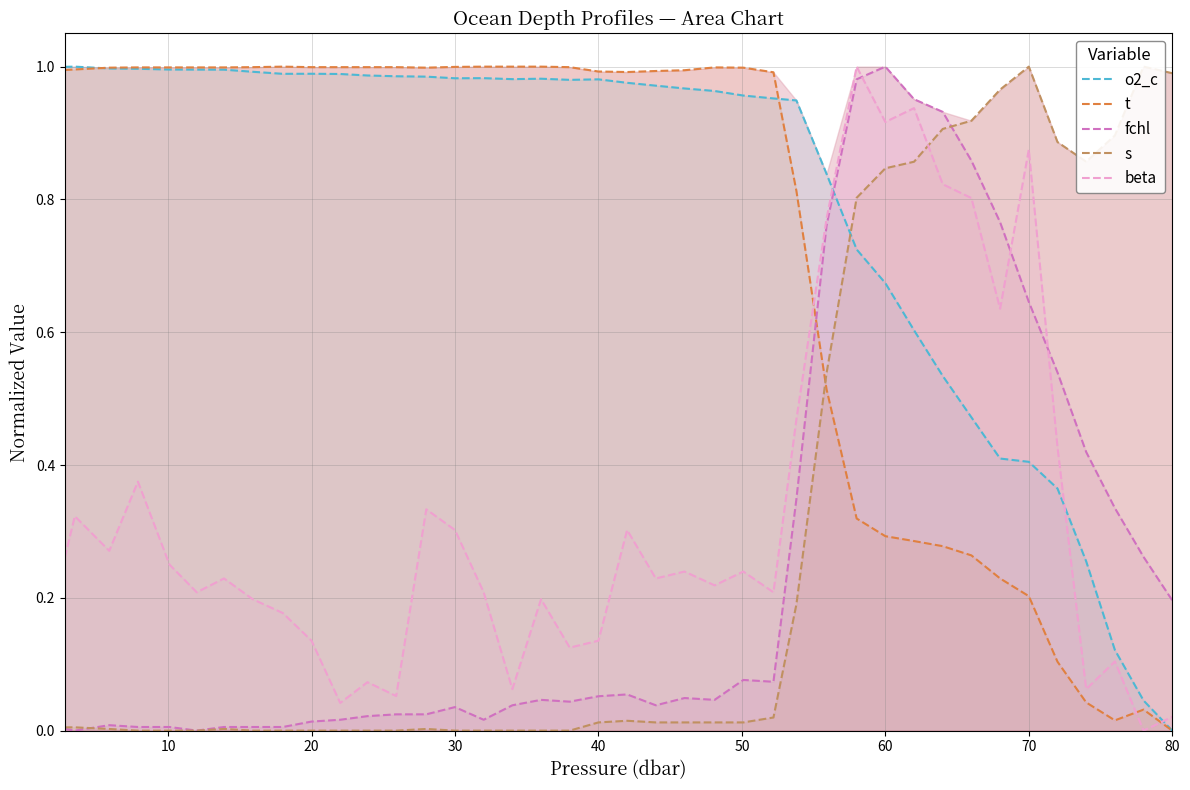

True or false: beta and fchl intersect in this chart.

True